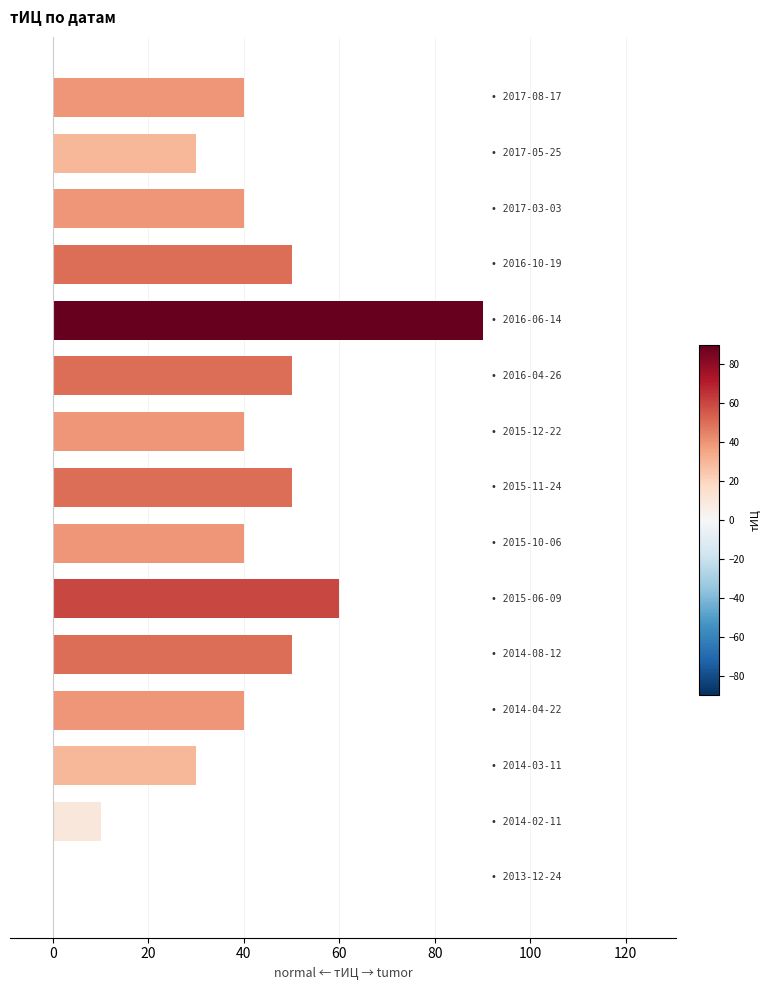

Are the bars horizontal?

Yes